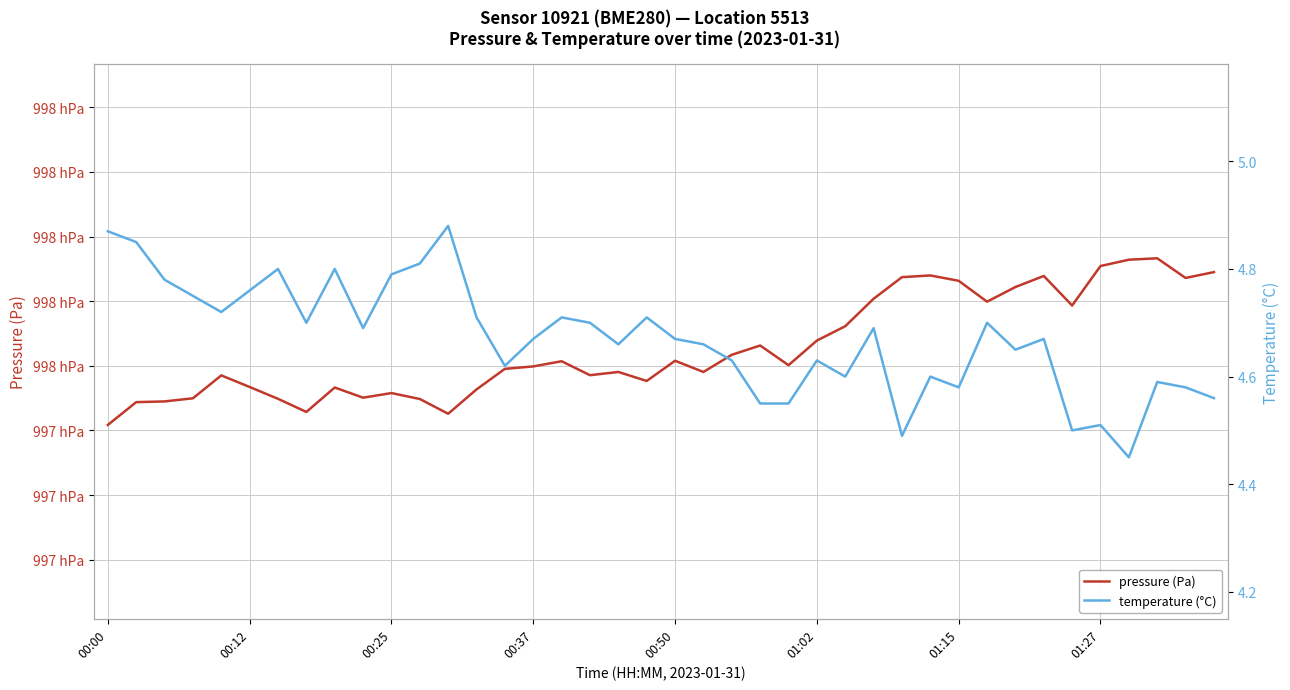

List the series in order of their peak value, lowest first.

temperature (°C), pressure (Pa)